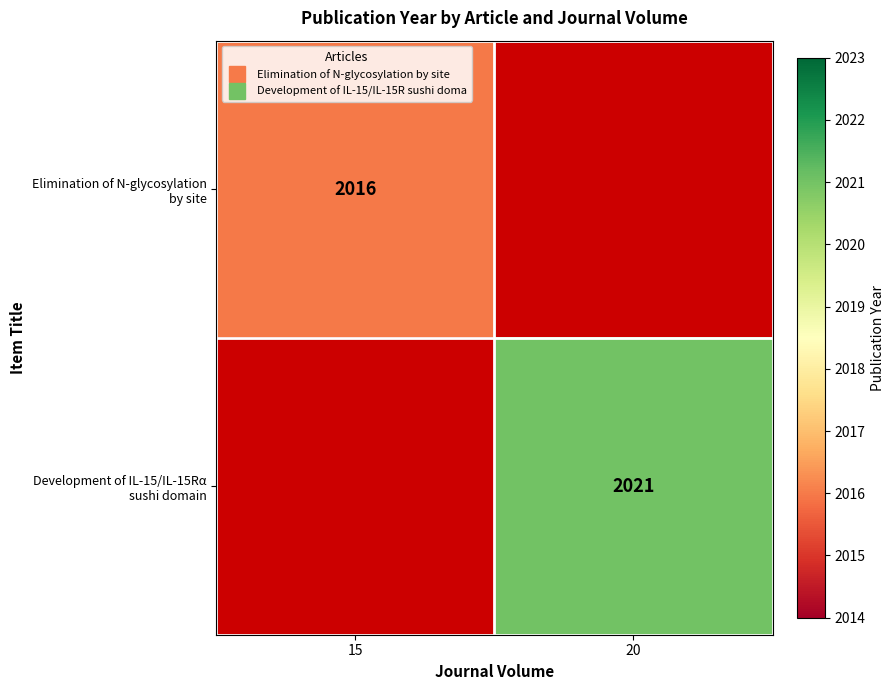

At 15, list the series in order from smallest to largest.

Development of IL-15/IL-15Rα sushi domain, Elimination of N-glycosylation by site